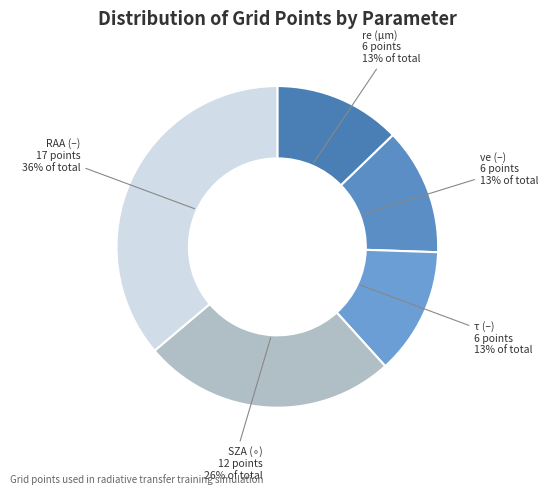

What percentage is the τ (–) slice, to the nearest percent?

13%